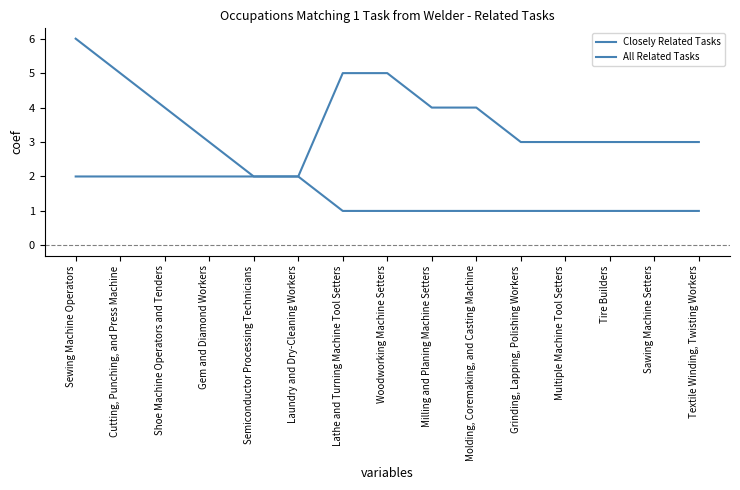

What is the sum of all All Related Tasks values?

55